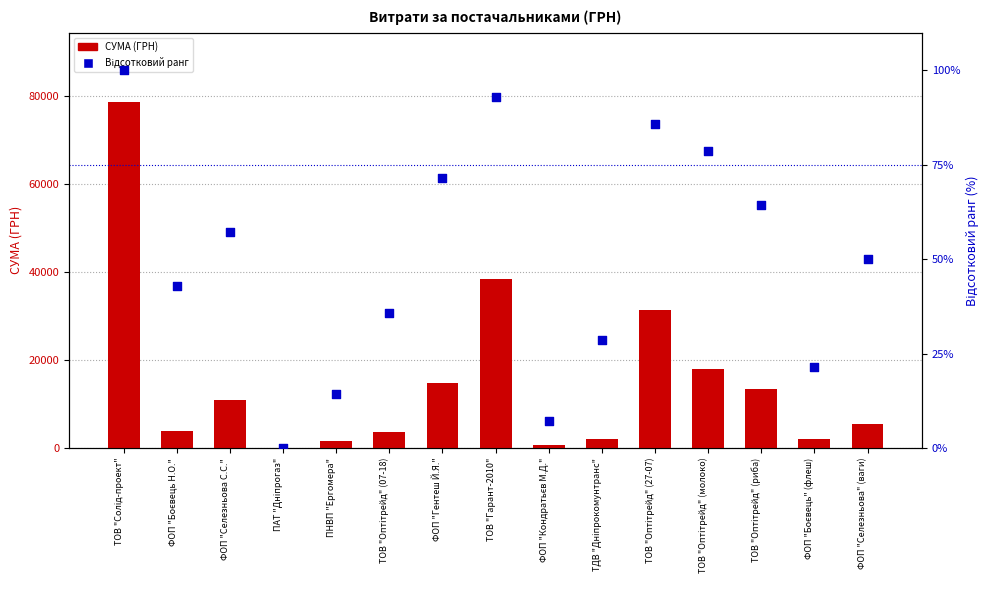

Which series reaches the minimum Y coordinate?

Відсотковий ранг